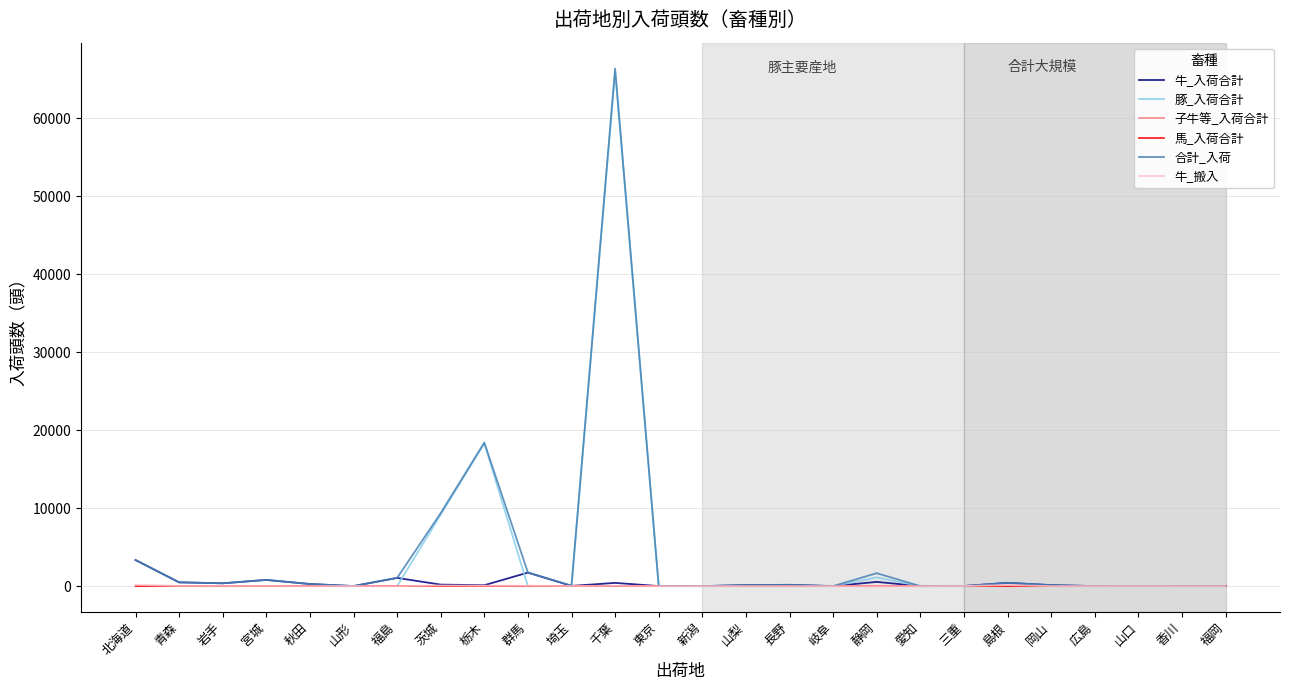

How many lines are shown in the chart?

6